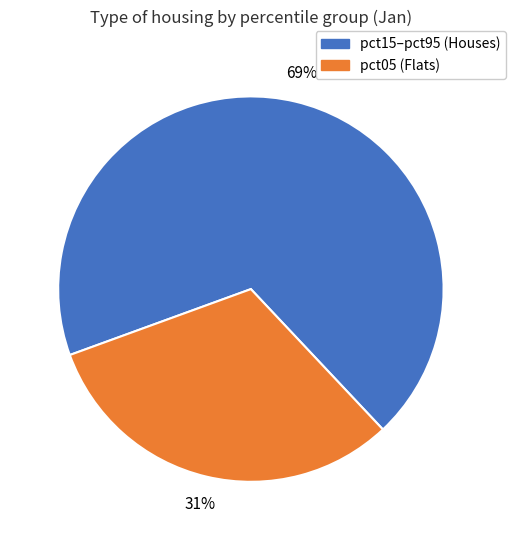

Is there any slice that represents more than half of the pie?

Yes